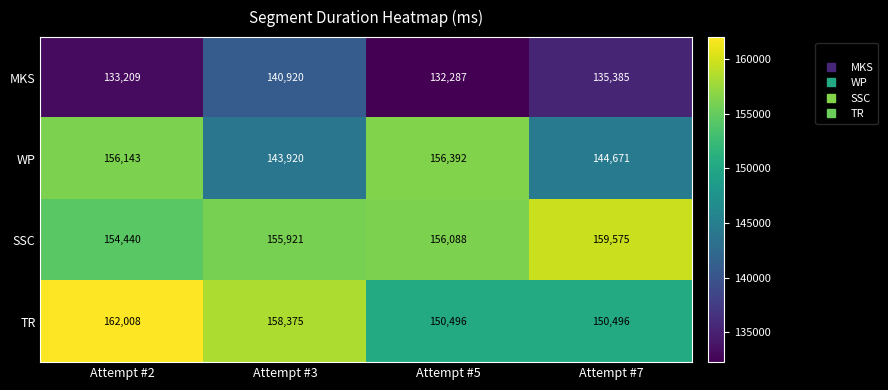

What is the smallest value displayed?

132287